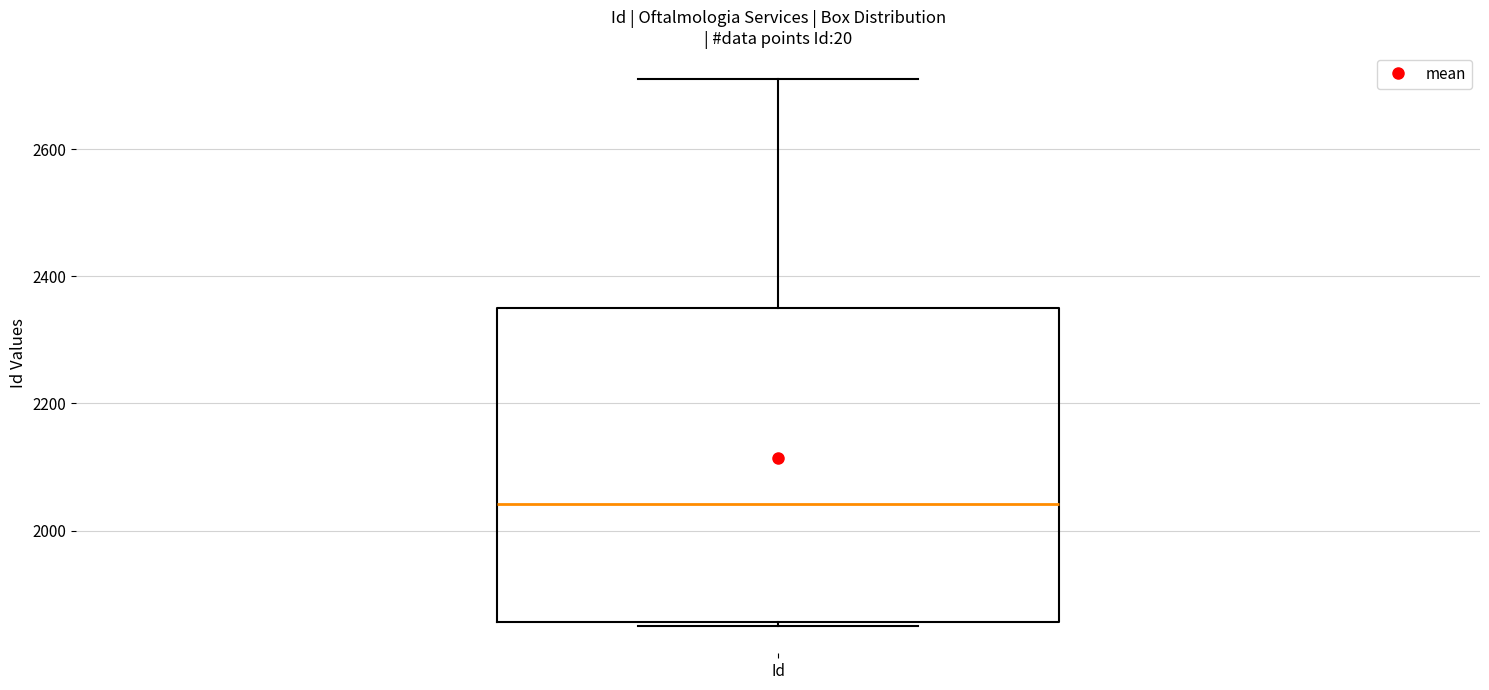

Where does the upper whisker of the box for Id end on the y-axis? The values are not printed on the chart, so give them approximately, as read against the axis.

2720